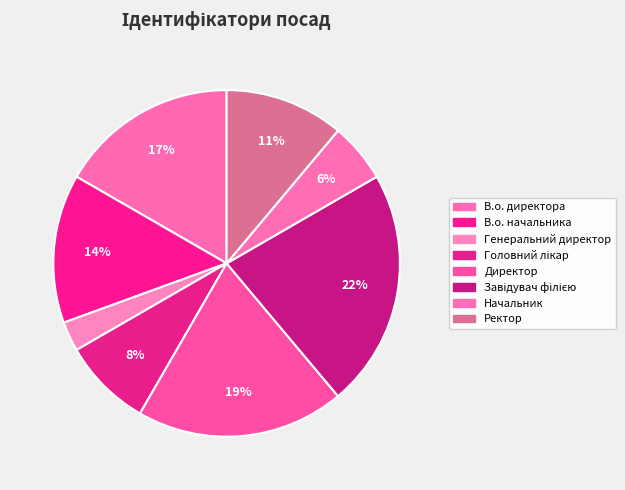

To the nearest percent, what is the combined percentage of В.о. начальника and Генеральний директор?

17%